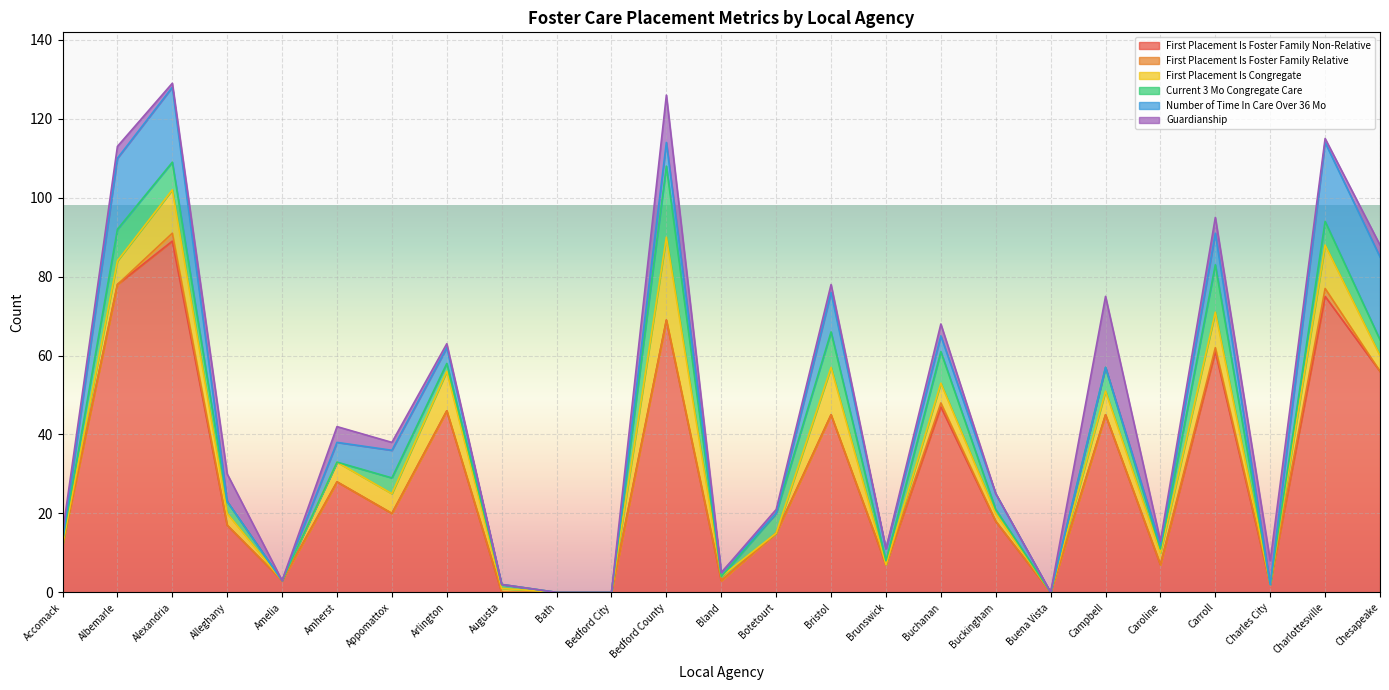

What is the label of the 12th point from the right?

Botetourt